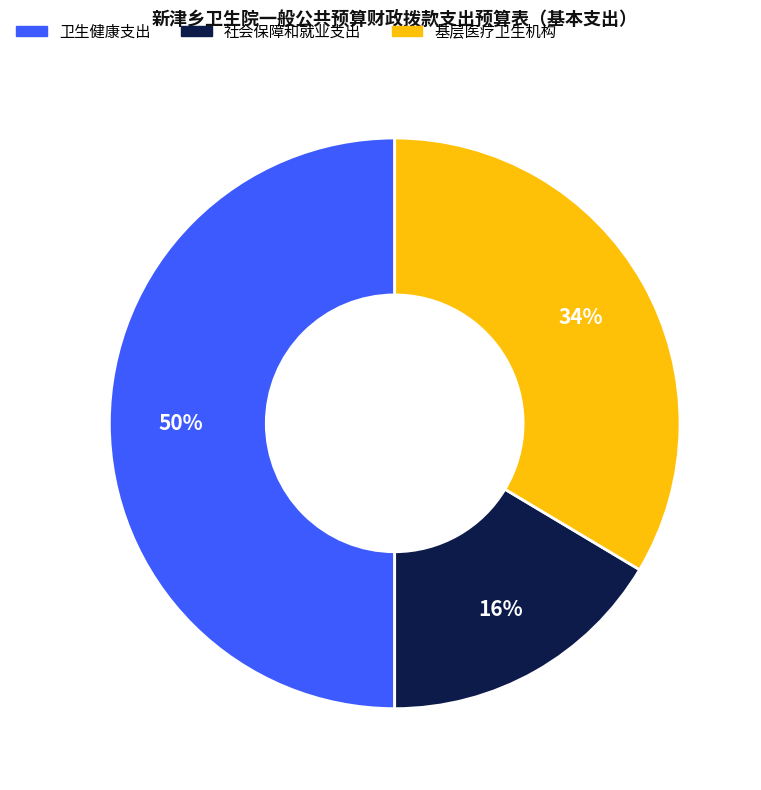

What percentage is the 社会保障和就业支出 slice, to the nearest percent?

16%